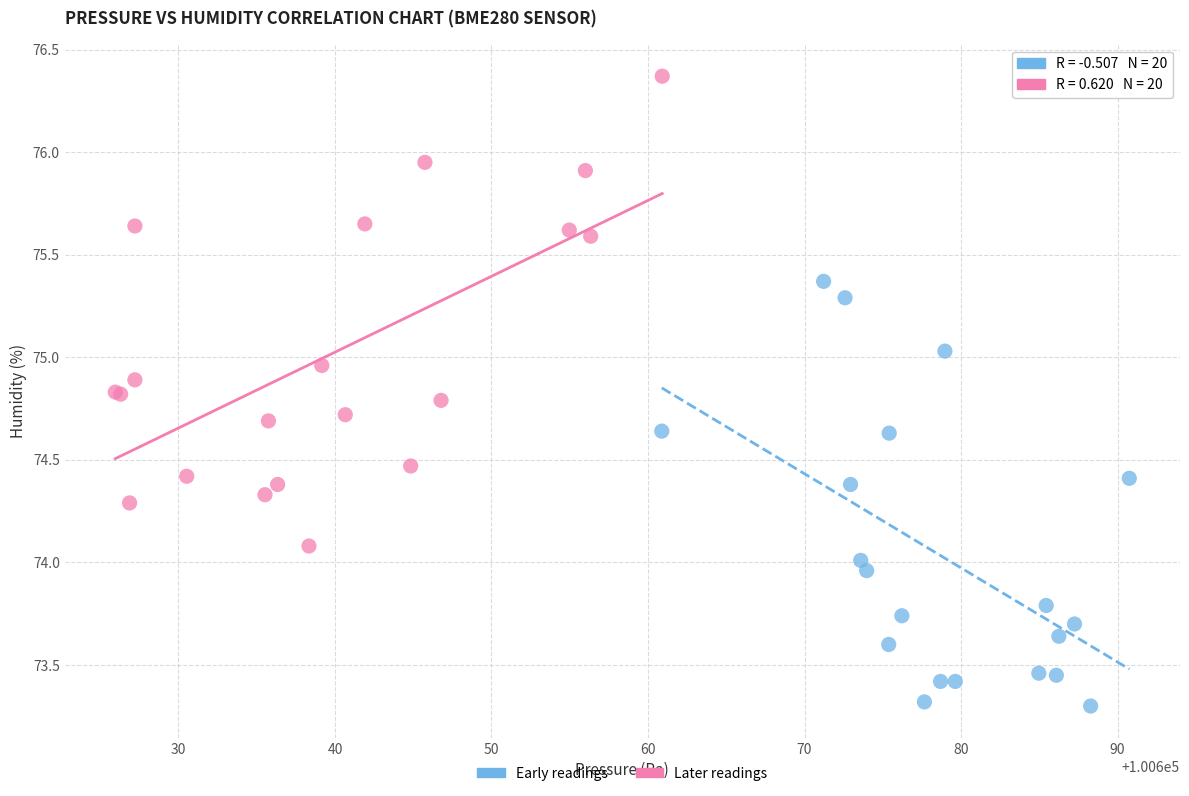

What are all the series names shown in the legend?

Early readings, Later readings